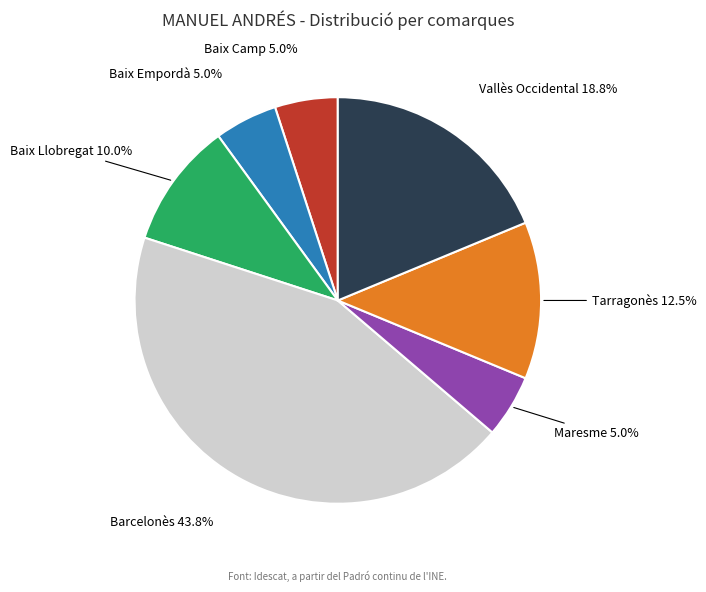

What is the largest slice in the pie chart?

Barcelonès